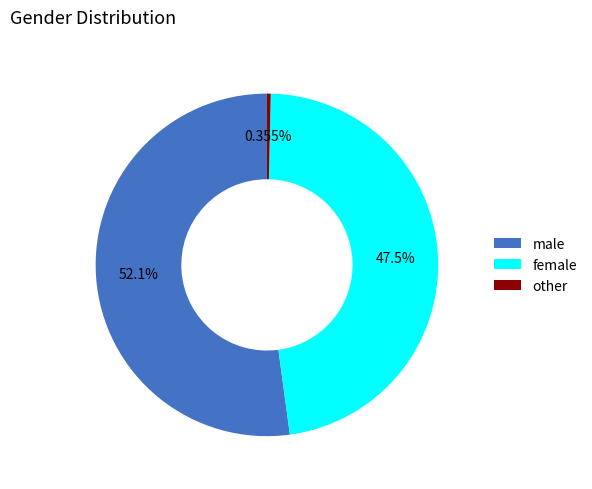

True or false: male accounts for 39% of the total.

False